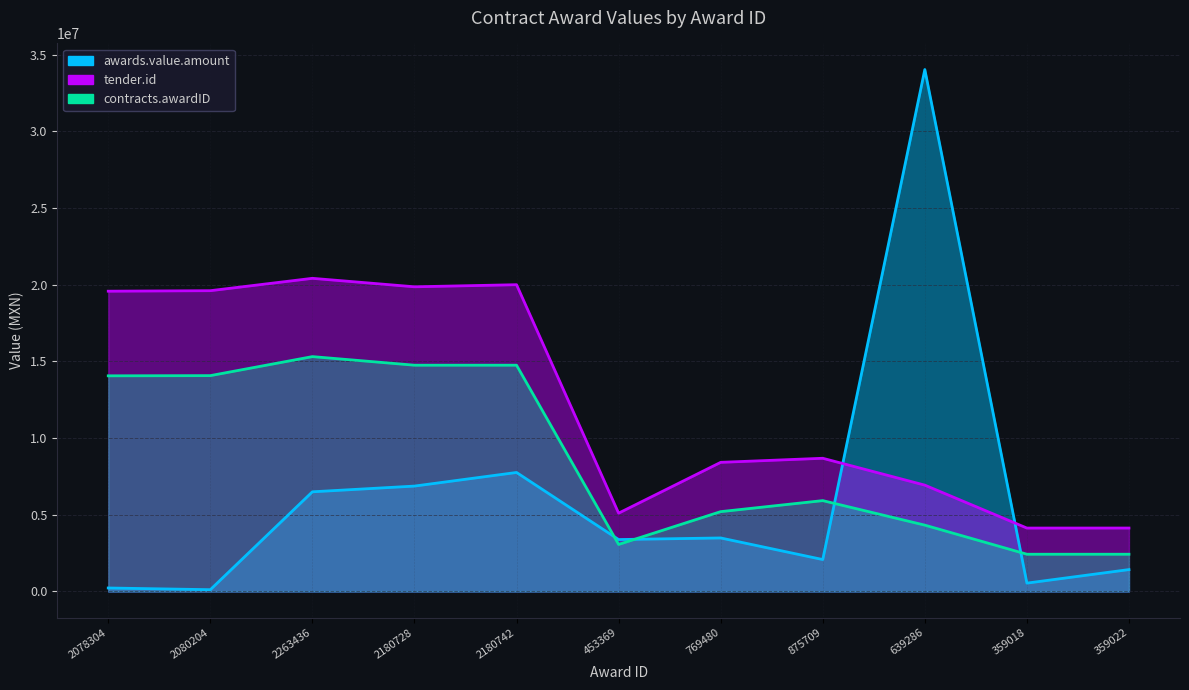

What is the sum of the contracts.awardID values at 453369 and 639286?

7390629.7